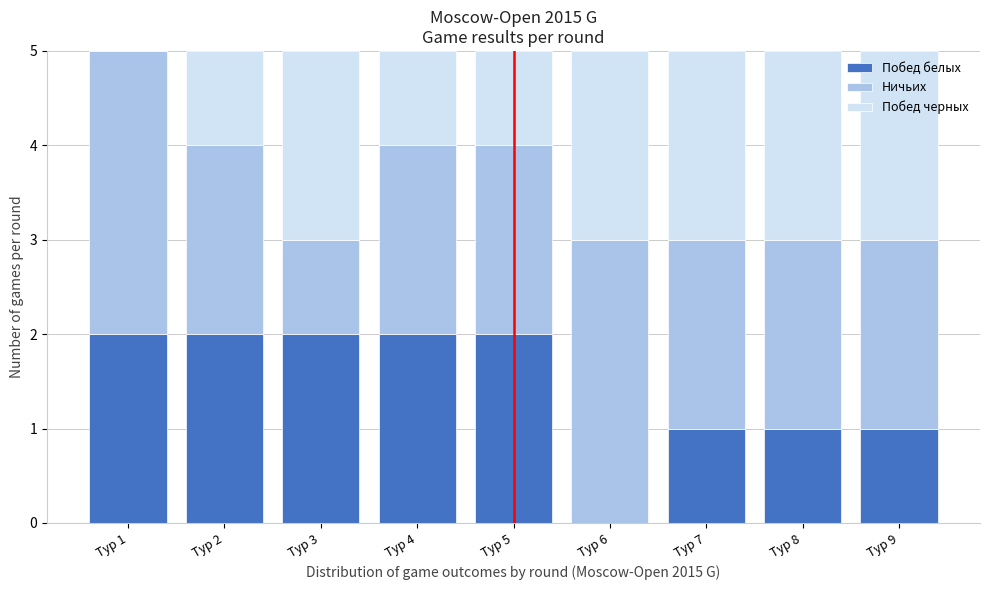

Reading right to left, what are the values for Побед белых?

Тур 9=1	Тур 8=1	Тур 7=1	Тур 6=0	Тур 5=2	Тур 4=2	Тур 3=2	Тур 2=2	Тур 1=2